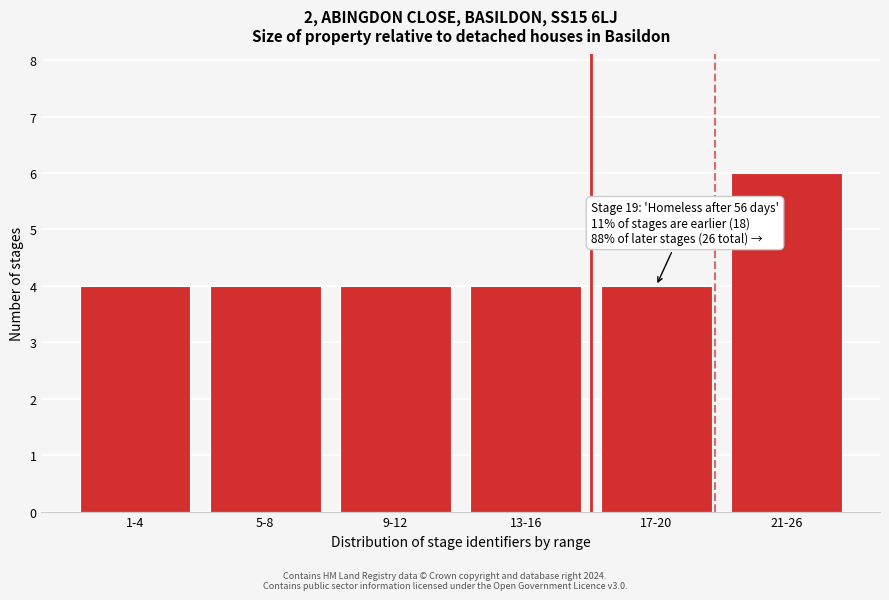

Reading left to right, extract all data points from this chart.

4	4	4	4	4	6